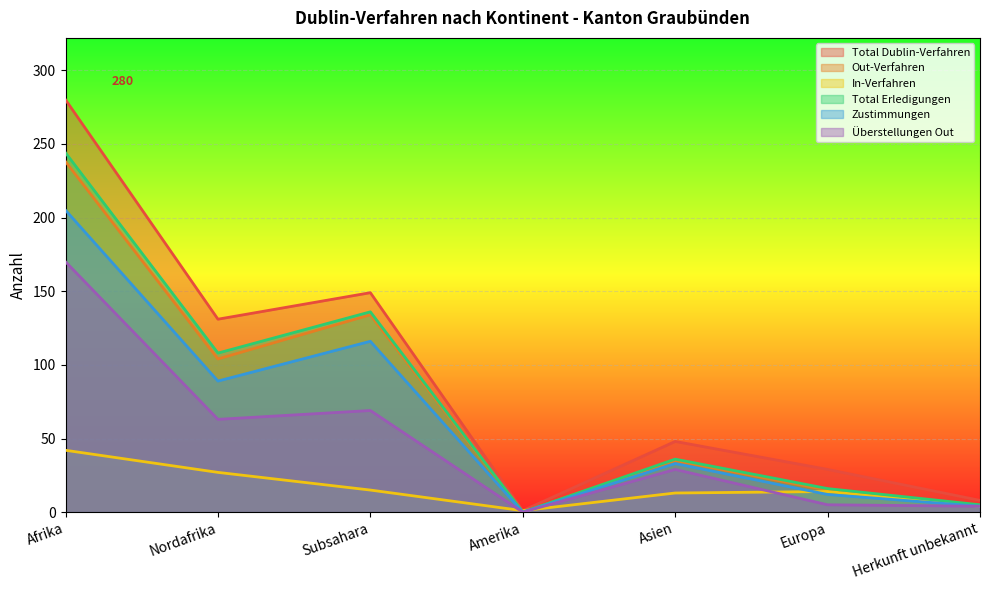

Where do In-Verfahren and Total Erledigungen first cross each other?

Subsahara and Amerika